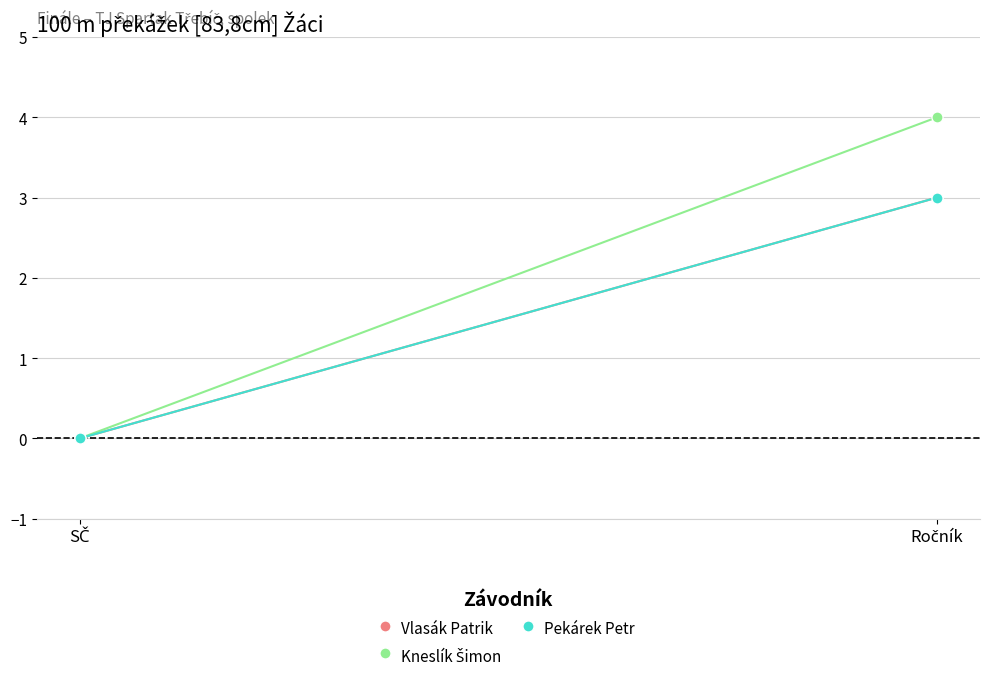

At which category is the sum across all series the highest?

Ročník